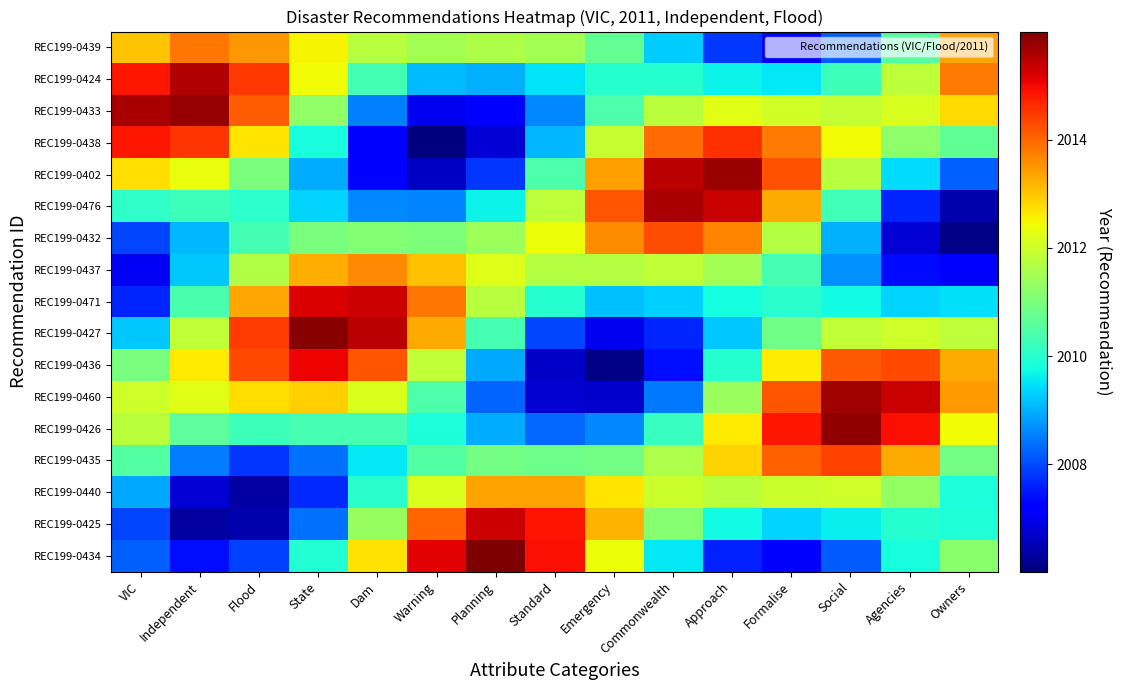

Reading left to right, transcribe all the data shown in this chart.

REC199-0439: VIC=2013.0	Independent=2013.8	Flood=2013.5	State=2012.5	Dam=2011.7	Warning=2011.5	Planning=2011.6	Standard=2011.5	Emergency=2010.7	Commonwealth=2009.3	Approach=2007.8	Formalise=2007.3	Social=2008.2	Agencies=2010.5	Owners=2013.4
REC199-0424: VIC=2014.8	Independent=2015.6	Flood=2014.5	State=2012.4	Dam=2010.3	Warning=2009.1	Planning=2009.0	Standard=2009.5	Emergency=2010.0	Commonwealth=2010.0	Approach=2009.7	Formalise=2009.5	Social=2010.2	Agencies=2011.8	Owners=2013.8
REC199-0433: VIC=2015.6	Independent=2015.8	Flood=2014.1	State=2011.3	Dam=2008.5	Warning=2007.0	Planning=2007.2	Standard=2008.6	Emergency=2010.5	Commonwealth=2011.8	Approach=2012.2	Formalise=2012.1	Social=2011.9	Agencies=2012.1	Owners=2012.8
REC199-0438: VIC=2014.8	Independent=2014.5	Flood=2012.7	State=2009.8	Dam=2007.2	Warning=2006.0	Planning=2006.8	Standard=2009.1	Emergency=2011.9	Commonwealth=2013.9	Approach=2014.6	Formalise=2013.8	Social=2012.4	Agencies=2011.2	Owners=2010.7
REC199-0402: VIC=2012.7	Independent=2012.4	Flood=2011.0	State=2009.0	Dam=2007.2	Warning=2006.6	Planning=2007.8	Standard=2010.4	Emergency=2013.4	Commonwealth=2015.5	Approach=2015.7	Formalise=2014.2	Social=2011.7	Agencies=2009.4	Owners=2008.2
REC199-0476: VIC=2010.1	Independent=2010.3	Flood=2010.1	State=2009.4	Dam=2008.6	Warning=2008.6	Planning=2009.7	Standard=2011.8	Emergency=2014.2	Commonwealth=2015.6	Approach=2015.3	Formalise=2013.3	Social=2010.3	Agencies=2007.6	Owners=2006.4
REC199-0432: VIC=2007.9	Independent=2009.1	Flood=2010.3	State=2011.0	Dam=2011.1	Warning=2011.0	Planning=2011.4	Standard=2012.4	Emergency=2013.6	Commonwealth=2014.3	Approach=2013.7	Formalise=2011.7	Social=2009.0	Agencies=2006.8	Owners=2006.1
REC199-0437: VIC=2007.0	Independent=2009.2	Flood=2011.6	State=2013.3	Dam=2013.6	Warning=2013.0	Planning=2012.2	Standard=2011.7	Emergency=2011.7	Commonwealth=2011.8	Approach=2011.5	Formalise=2010.3	Social=2008.7	Agencies=2007.4	Owners=2007.3
REC199-0471: VIC=2007.6	Independent=2010.4	Flood=2013.3	State=2015.2	Dam=2015.3	Warning=2013.9	Planning=2011.7	Standard=2010.0	Emergency=2009.2	Commonwealth=2009.3	Approach=2009.8	Formalise=2010.0	Social=2009.7	Agencies=2009.4	Owners=2009.5
REC199-0427: VIC=2009.2	Independent=2011.8	Flood=2014.5	State=2015.9	Dam=2015.5	Warning=2013.3	Planning=2010.4	Standard=2008.0	Emergency=2007.0	Commonwealth=2007.6	Approach=2009.2	Formalise=2010.9	Social=2011.8	Agencies=2012.0	Owners=2011.8
REC199-0436: VIC=2011.0	Independent=2012.6	Flood=2014.3	State=2015.0	Dam=2014.2	Warning=2011.9	Planning=2008.9	Standard=2006.6	Emergency=2006.1	Commonwealth=2007.4	Approach=2010.0	Formalise=2012.6	Social=2014.2	Agencies=2014.3	Owners=2013.3
REC199-0460: VIC=2012.0	Independent=2012.2	Flood=2012.7	State=2012.9	Dam=2012.2	Warning=2010.4	Planning=2008.3	Standard=2006.7	Emergency=2006.7	Commonwealth=2008.5	Approach=2011.4	Formalise=2014.2	Social=2015.7	Agencies=2015.4	Owners=2013.4
REC199-0426: VIC=2011.8	Independent=2010.6	Flood=2010.2	State=2010.4	Dam=2010.4	Warning=2009.9	Planning=2009.0	Standard=2008.3	Emergency=2008.6	Commonwealth=2010.2	Approach=2012.6	Formalise=2014.9	Social=2015.8	Agencies=2014.9	Owners=2012.4
REC199-0435: VIC=2010.5	Independent=2008.5	Flood=2007.8	State=2008.4	Dam=2009.5	Warning=2010.5	Planning=2010.9	Standard=2010.8	Emergency=2010.9	Commonwealth=2011.6	Approach=2012.8	Formalise=2014.1	Social=2014.4	Agencies=2013.3	Owners=2010.9
REC199-0440: VIC=2008.9	Independent=2006.8	Flood=2006.3	State=2007.7	Dam=2010.0	Warning=2012.2	Planning=2013.3	Standard=2013.3	Emergency=2012.7	Commonwealth=2012.0	Approach=2011.8	Formalise=2012.0	Social=2012.0	Agencies=2011.3	Owners=2009.8
REC199-0425: VIC=2007.9	Independent=2006.3	Flood=2006.4	State=2008.4	Dam=2011.3	Warning=2014.0	Planning=2015.3	Standard=2014.9	Emergency=2013.2	Commonwealth=2011.1	Approach=2009.7	Formalise=2009.3	Social=2009.6	Agencies=2010.0	Owners=2009.9
REC199-0434: VIC=2008.2	Independent=2007.4	Flood=2007.9	State=2009.9	Dam=2012.7	Warning=2015.1	Planning=2016.0	Standard=2014.9	Emergency=2012.4	Commonwealth=2009.5	Approach=2007.6	Formalise=2007.2	Social=2008.2	Agencies=2009.8	Owners=2011.2